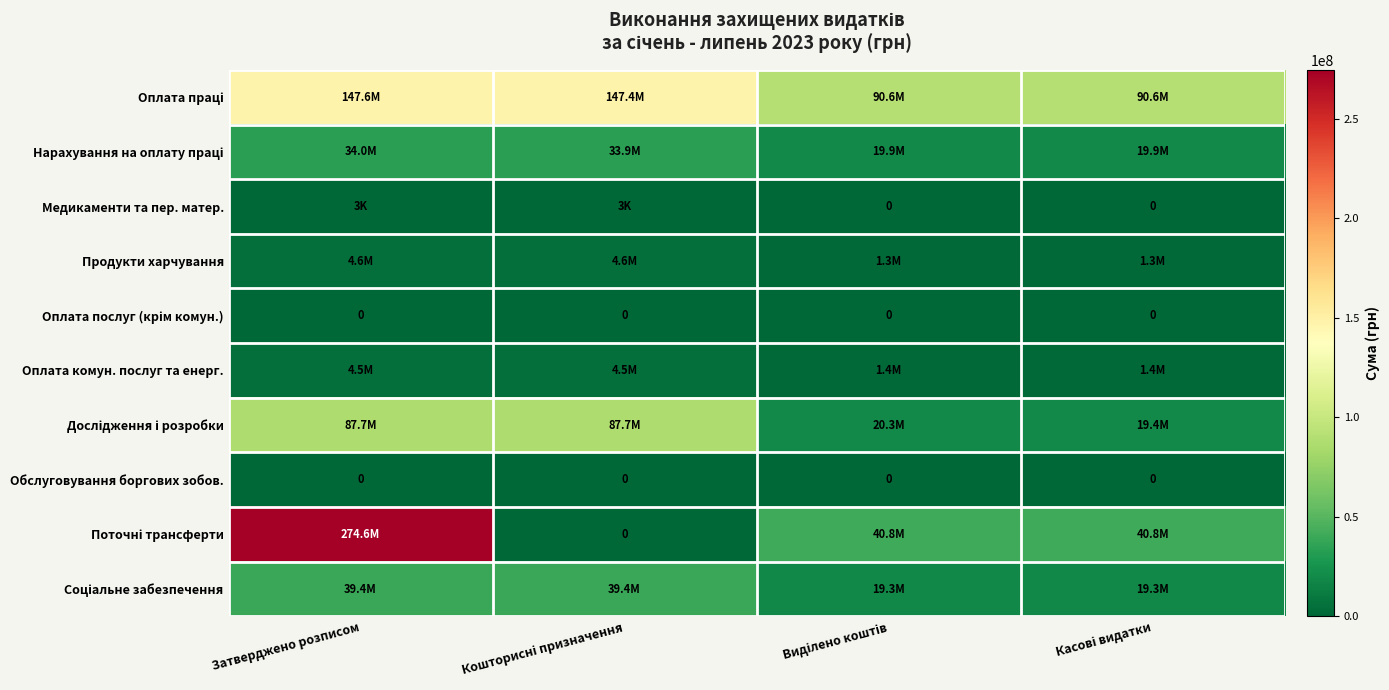

What is the approximate value of Оплата праці at Затверджено розписом?

147555723.0